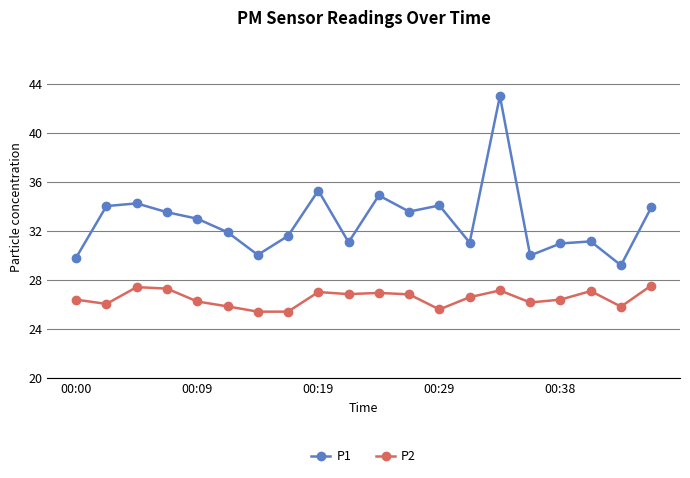

True or false: P1 and P2 intersect in this chart.

False